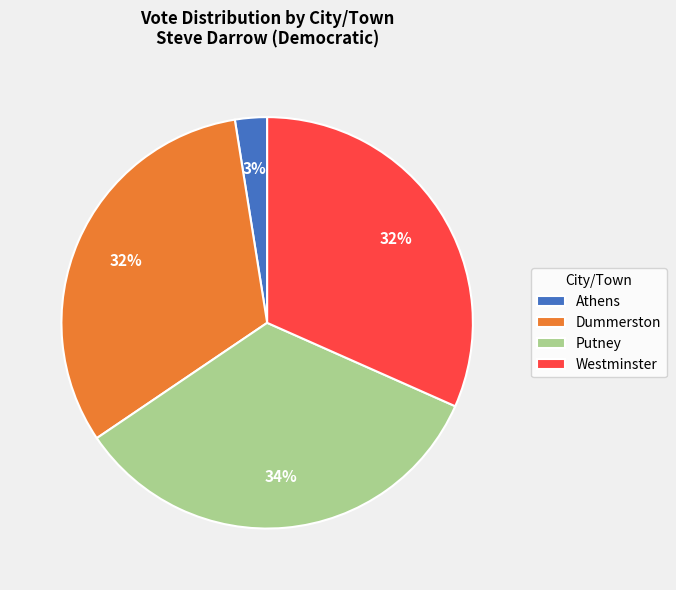

What is the largest slice in the pie chart?

Putney